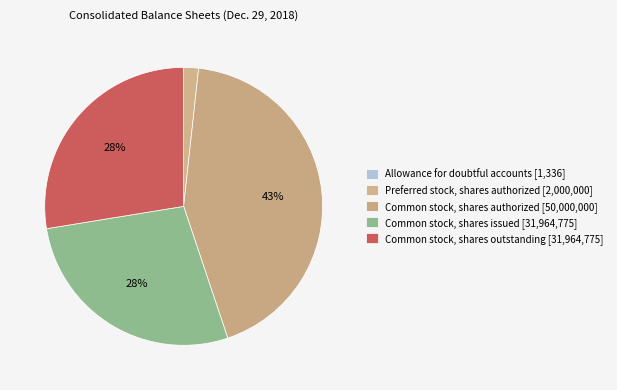

True or false: Common stock, shares issued accounts for 41% of the total.

False